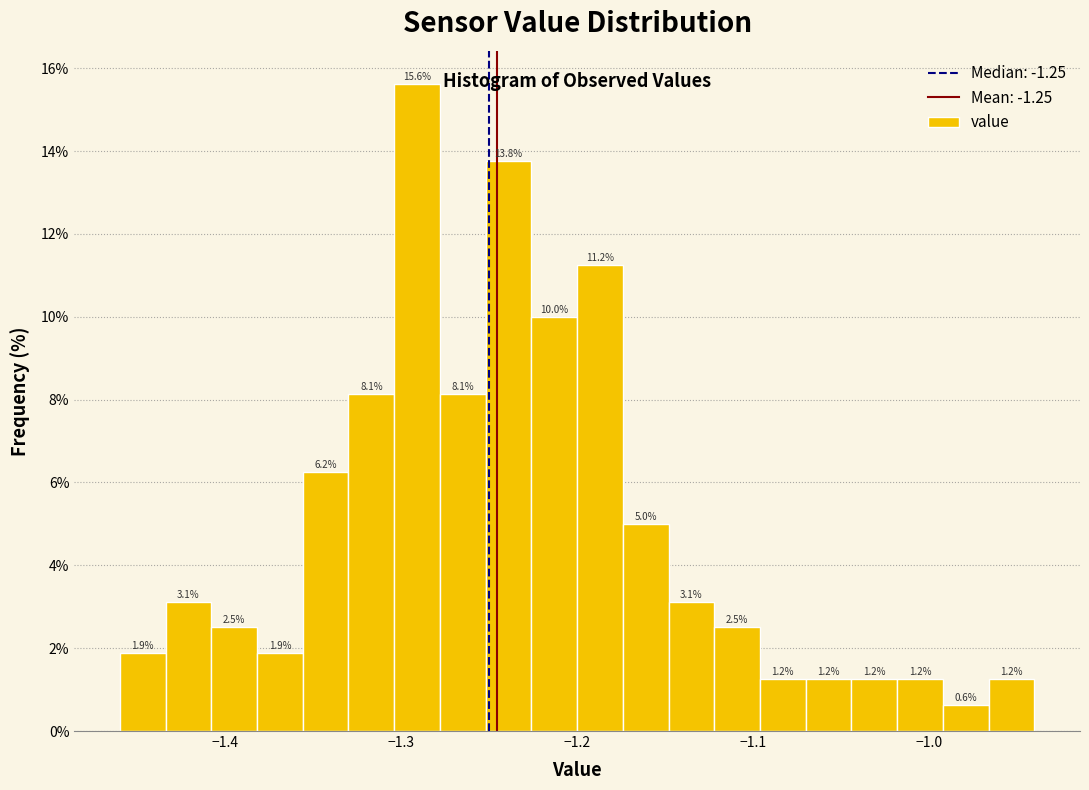

Read against the x-axis, roughly where is the centre of the tallest bar?

-1.29